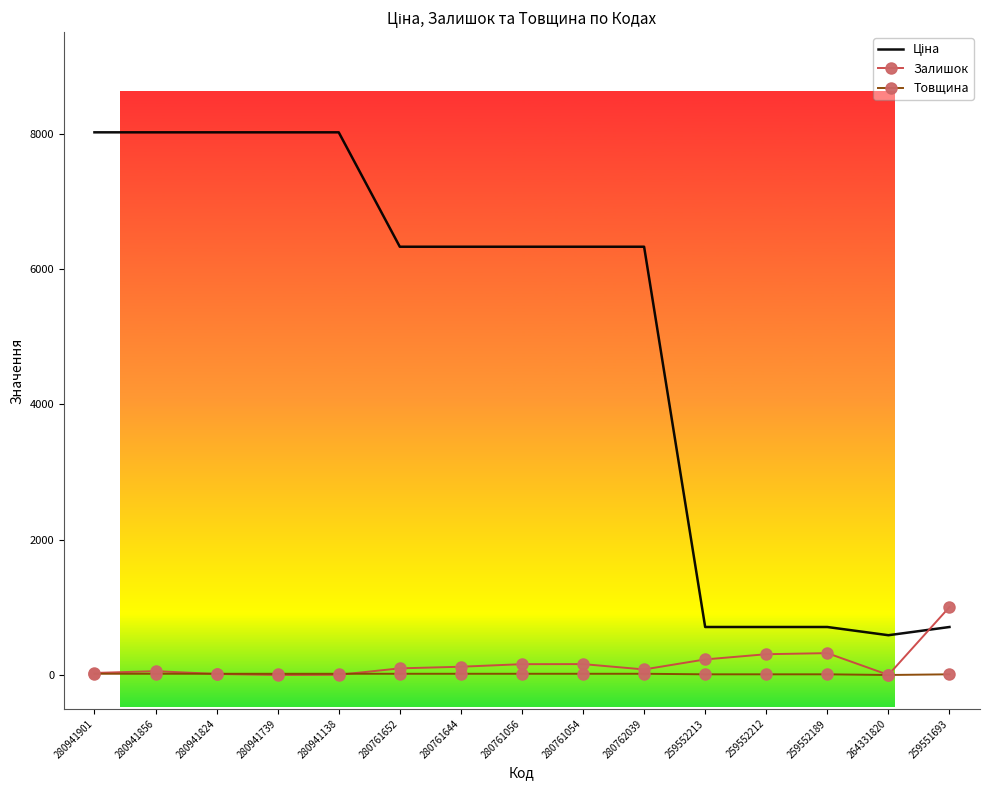

What is the sum of all Товщина values?

220.0